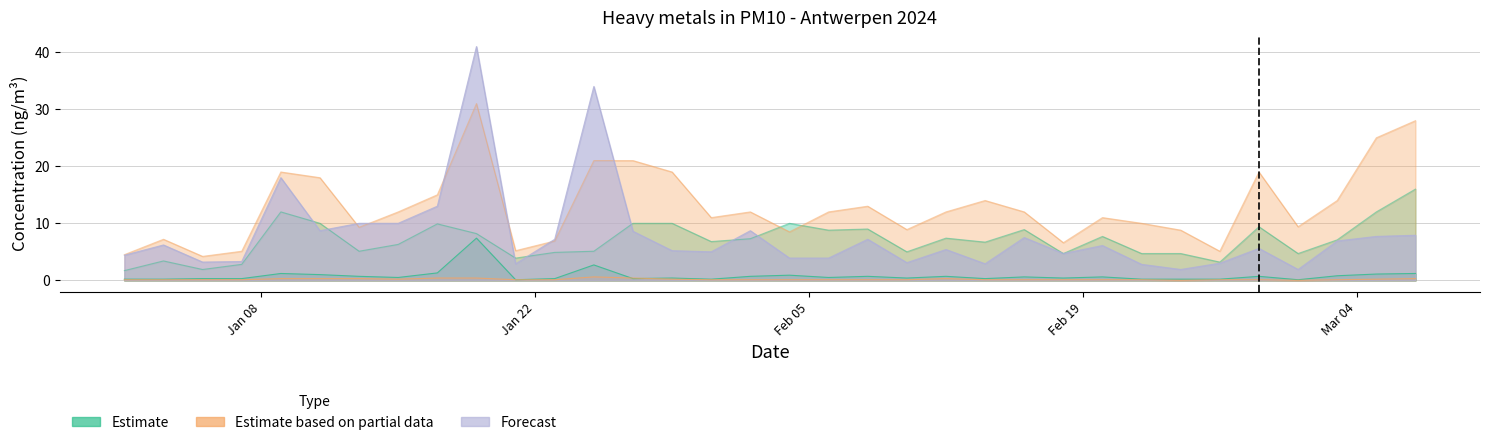

Where is As nearest to the value 3?

2024-01-25